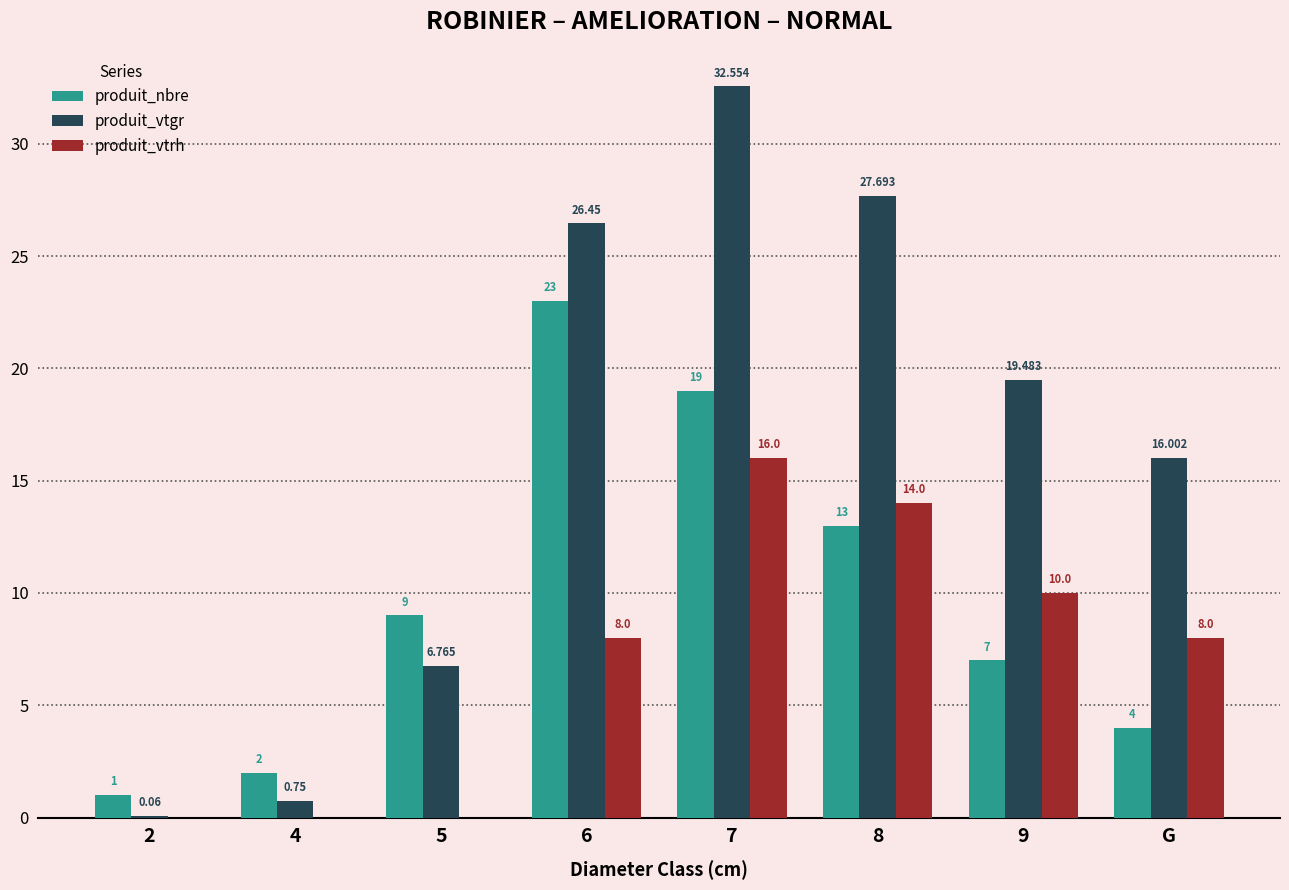

Which series has the largest total across all categories?

produit_vtgr